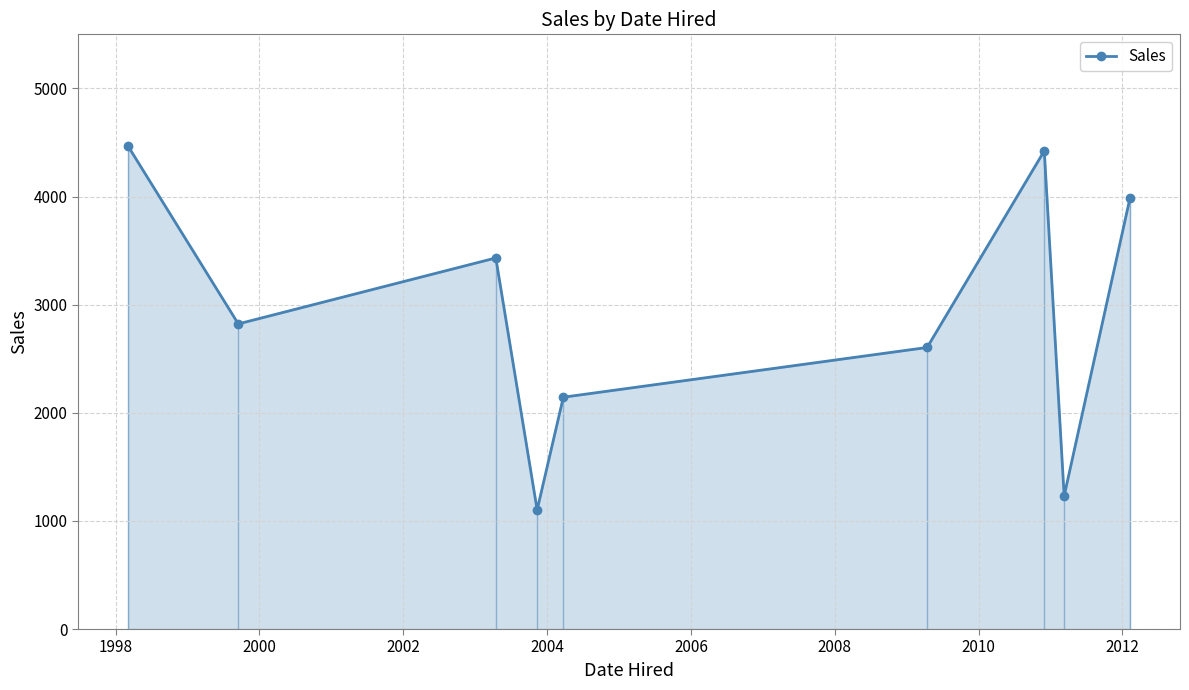

What is the value of the 6th point from the left?

2604